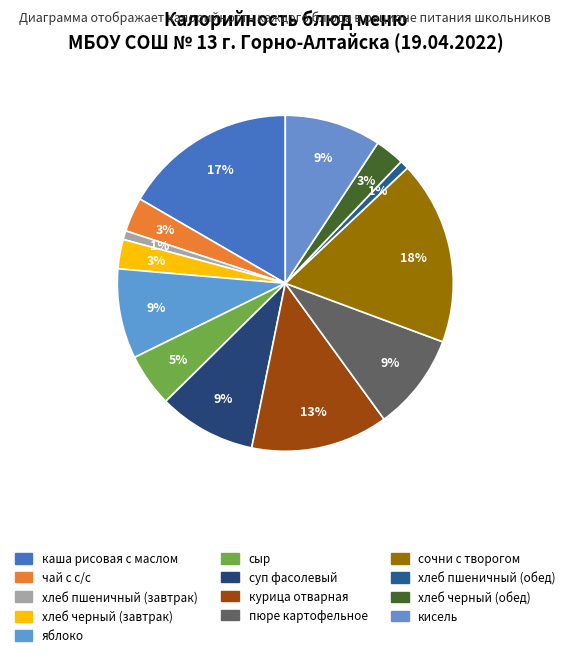

The хлеб пшеничный (обед) slice represents 1% of the pie. True or false?

True